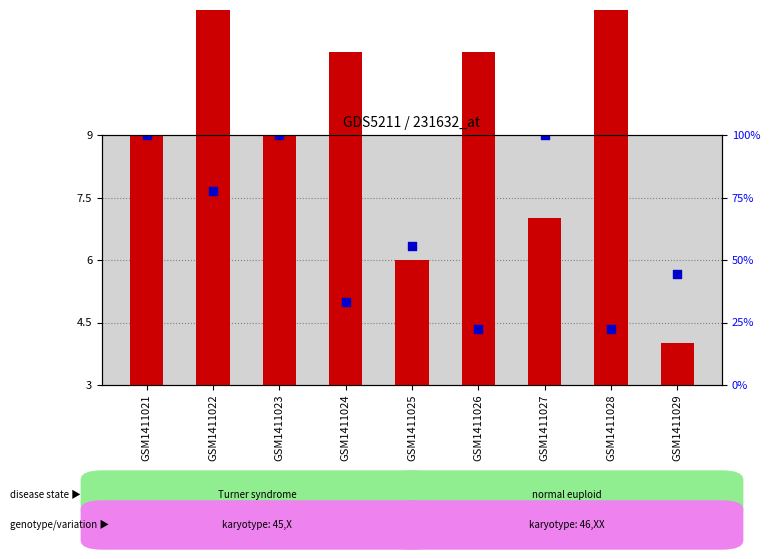

Which series has the largest total across all categories?

percentile rank within the sample